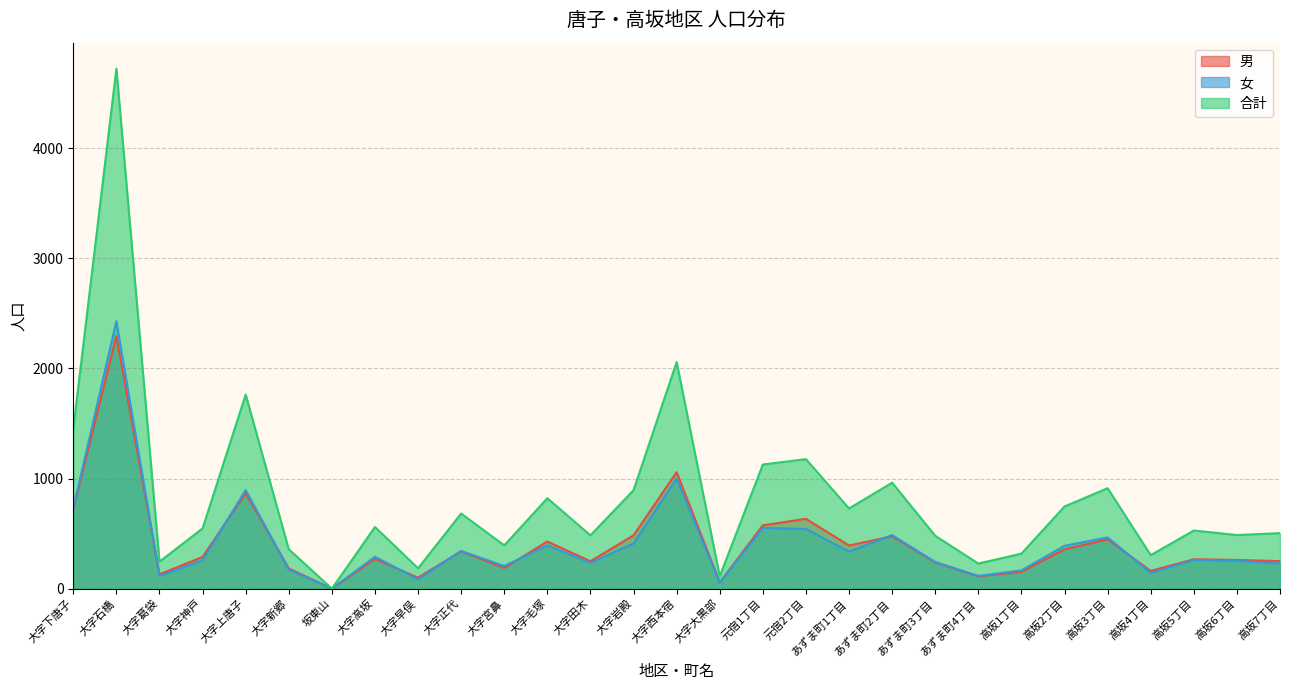

What is the difference between the 合計 values at 高坂7丁目 and 大字葛袋?

259